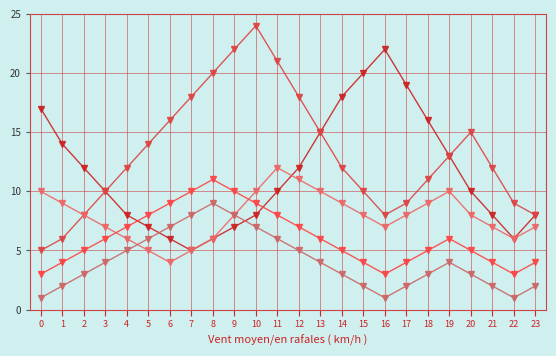

Count the number of categories in the chart.

24